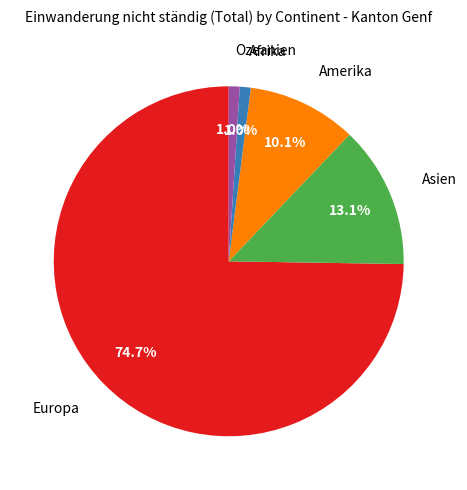

Is there any slice that represents more than half of the pie?

Yes